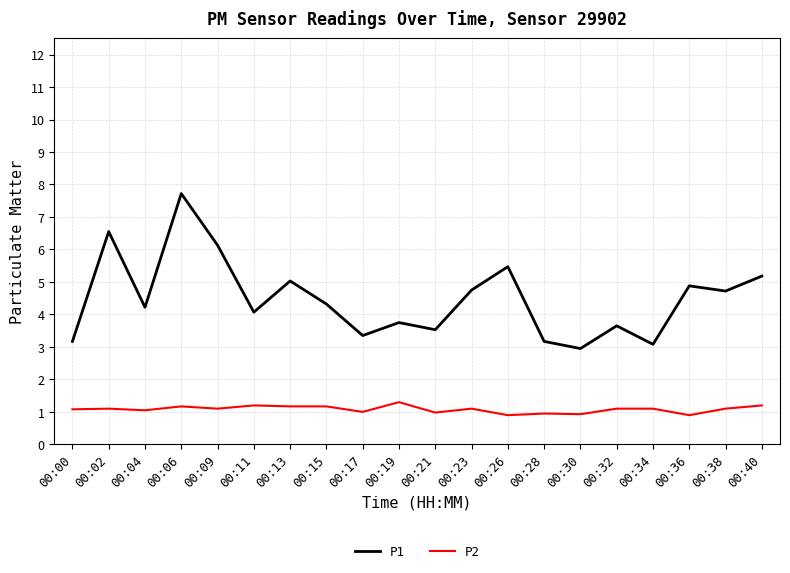

What is the spread (max minus min) of values at 00:11?

2.9